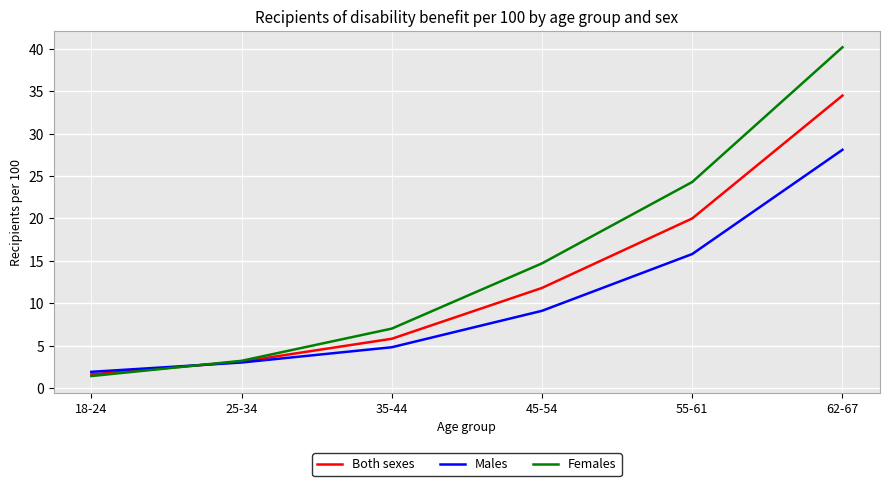

What is the minimum value shown in the chart?

1.4